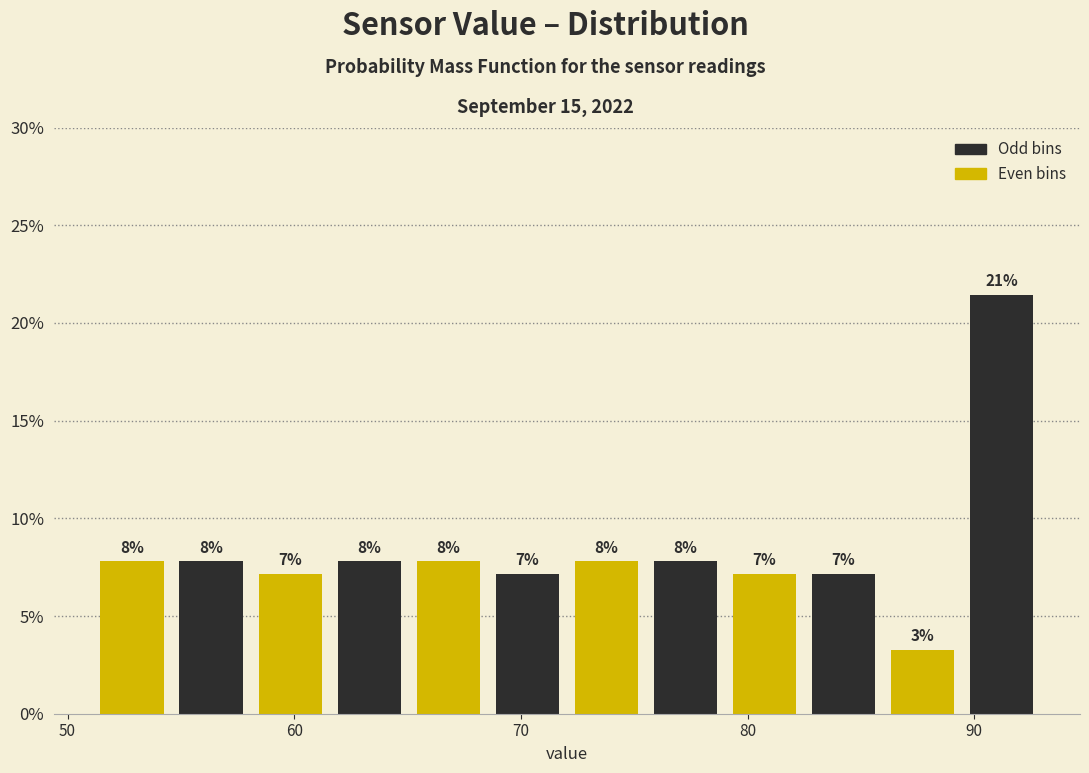

Read against the x-axis, roughly where is the centre of the tallest bar?

91